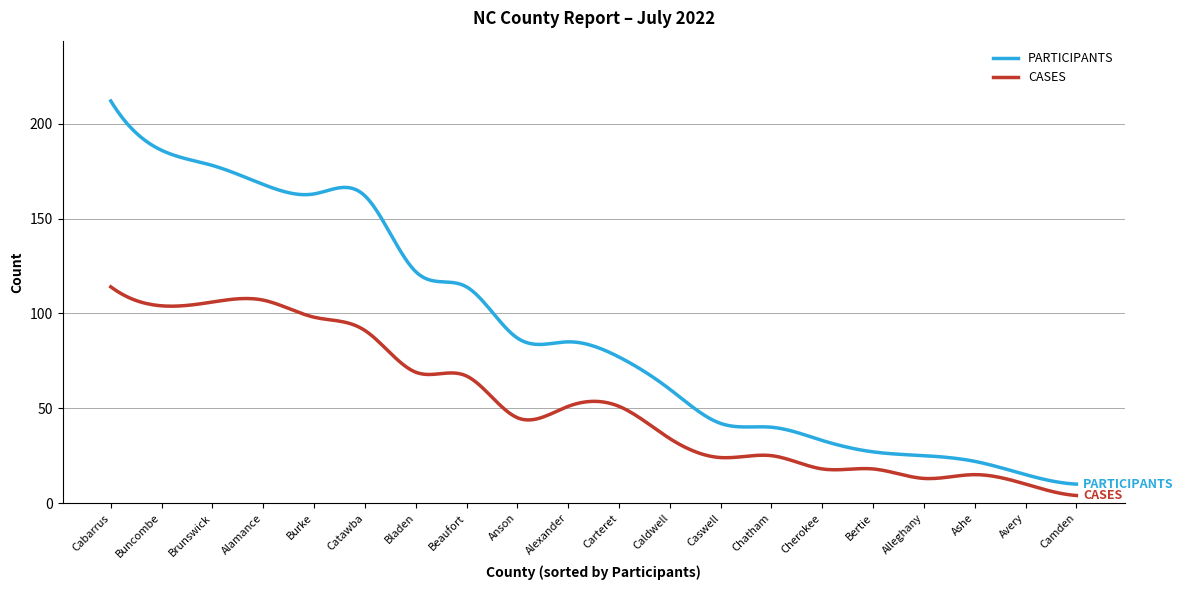

Which series has the largest range (max minus min)?

PARTICIPANTS